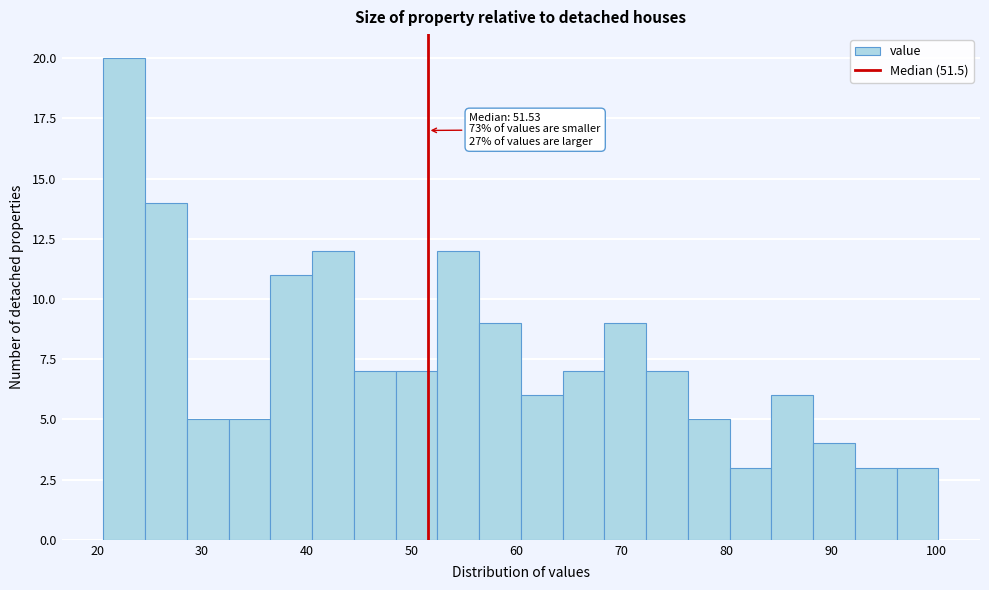

Around what value on the x-axis is the tallest bar? Give the approximate position of its centre, as read against the axis.

23